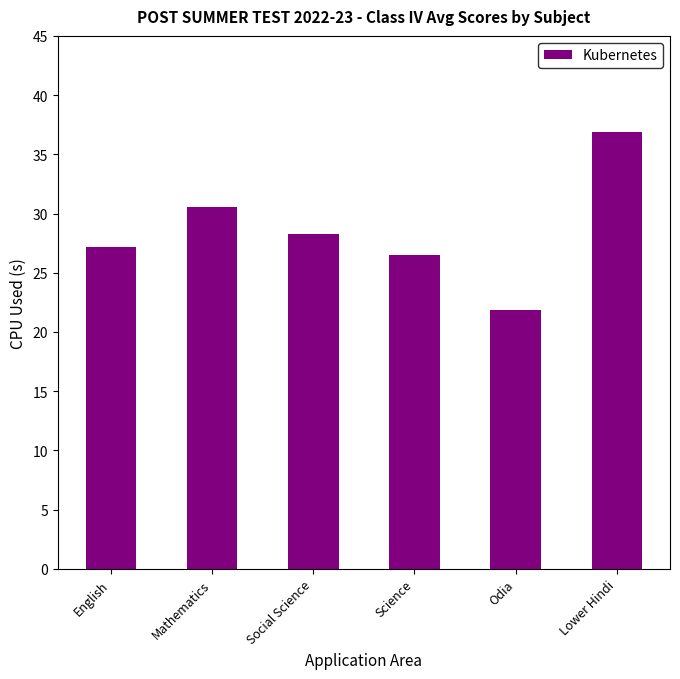

How many data points are less than 28?

3